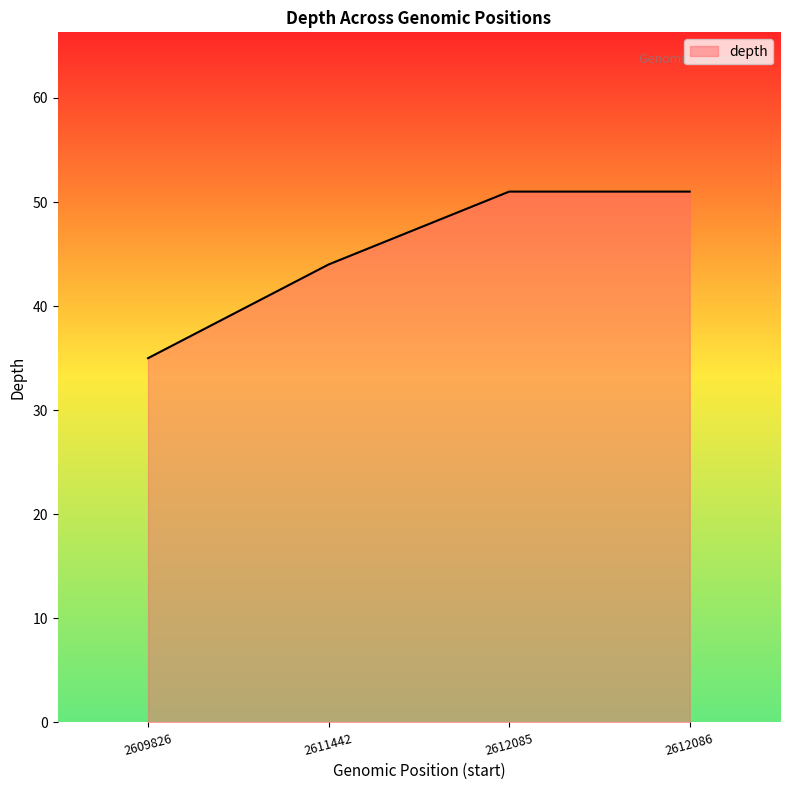

Approximately how many times larger is the value at 2609826 compared to 2612085?

0.7